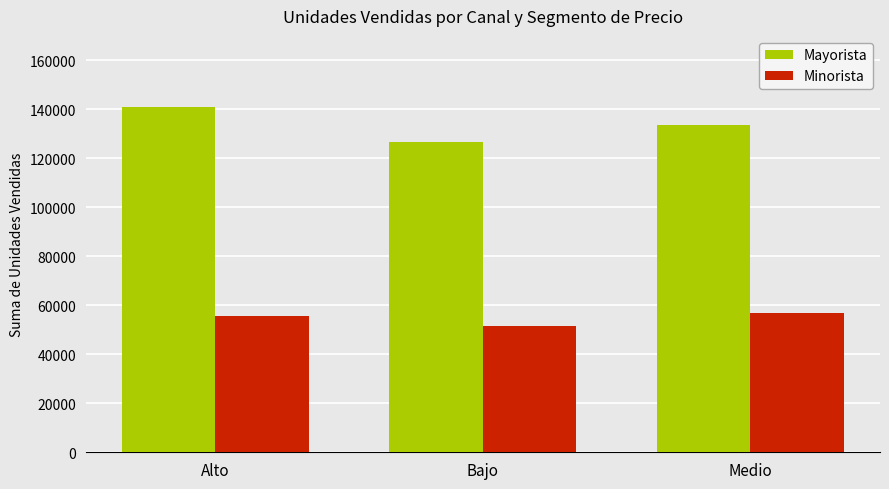

What is the value of the Minorista bar at the 1st from the left?

55729